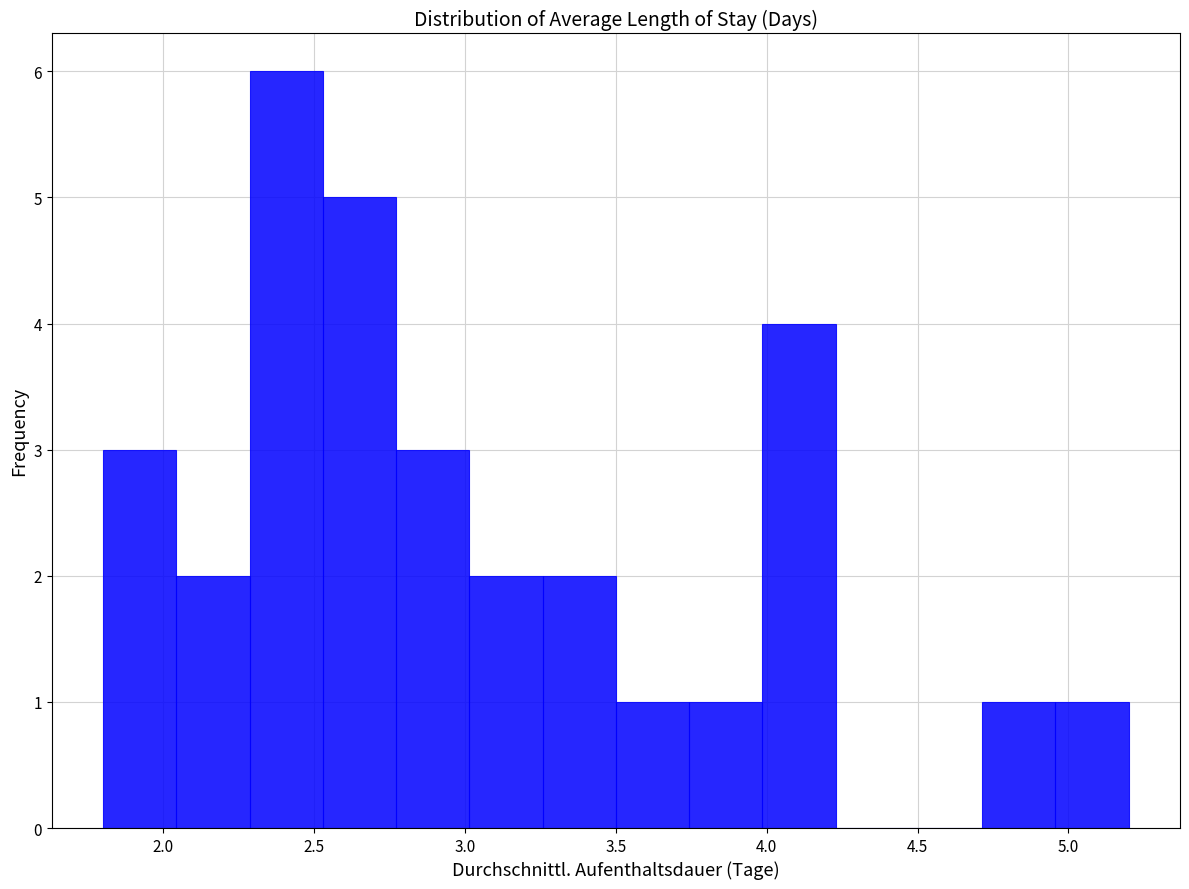

Reading left to right, transcribe this chart: for each bar, give the range it covers on the x-axis and its height. Neither the bar edges nor the heights are printed on the chart, so give them approximately, as read against the axes.

1.80 to 2.05: 3
2.05 to 2.30: 2
2.30 to 2.55: 6
2.55 to 2.75: 5
2.75 to 3.00: 3
3.00 to 3.25: 2
3.25 to 3.50: 2
3.50 to 3.75: 1
3.75 to 4.00: 1
4.00 to 4.25: 4
4.25 to 4.45: 0
4.45 to 4.70: 0
4.70 to 4.95: 1
4.95 to 5.20: 1